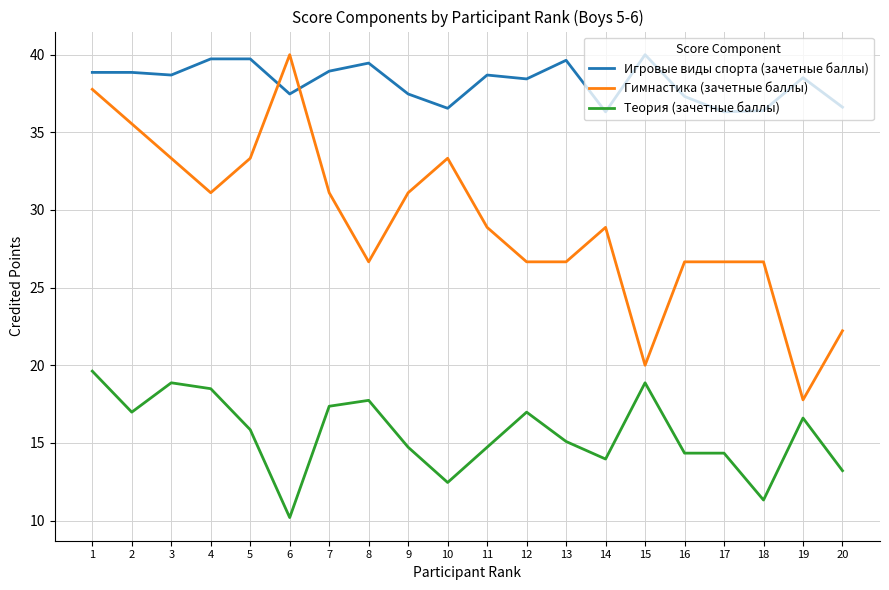

Between which two adjacent categories do Игровые виды спорта (зачетные баллы) and Гимнастика (зачетные баллы) first intersect?

5 and 6